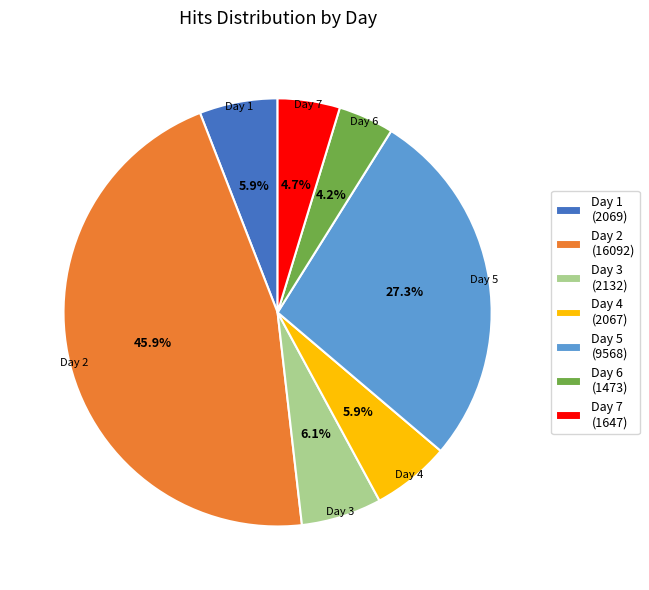

To the nearest percent, what percentage of the pie is Day 6?

4%